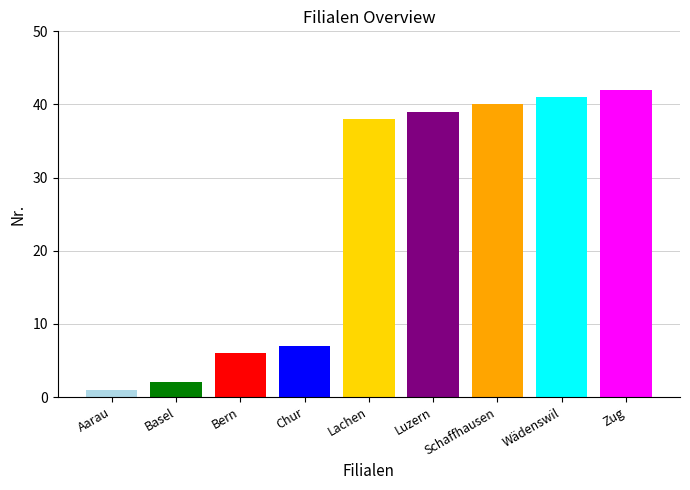

What is the average value?

24